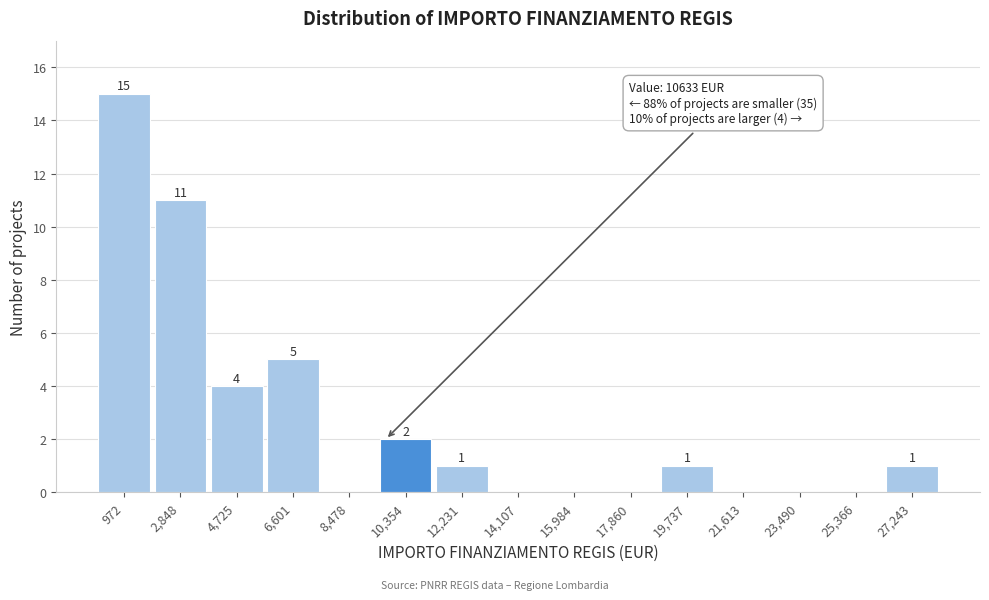

Reading left to right, list all the values displayed in this chart.

972=15	2,848=11	4,725=4	6,601=5	8,478=0	10,354=2	12,231=1	14,107=0	15,984=0	17,860=0	19,737=1	21,613=0	23,490=0	25,366=0	27,243=1